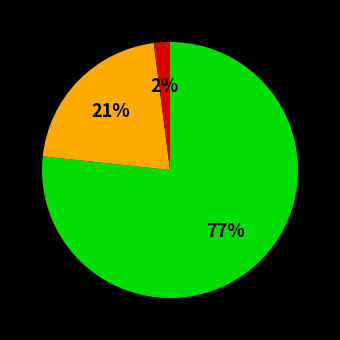

To the nearest percent, what is the average slice percentage?

33%